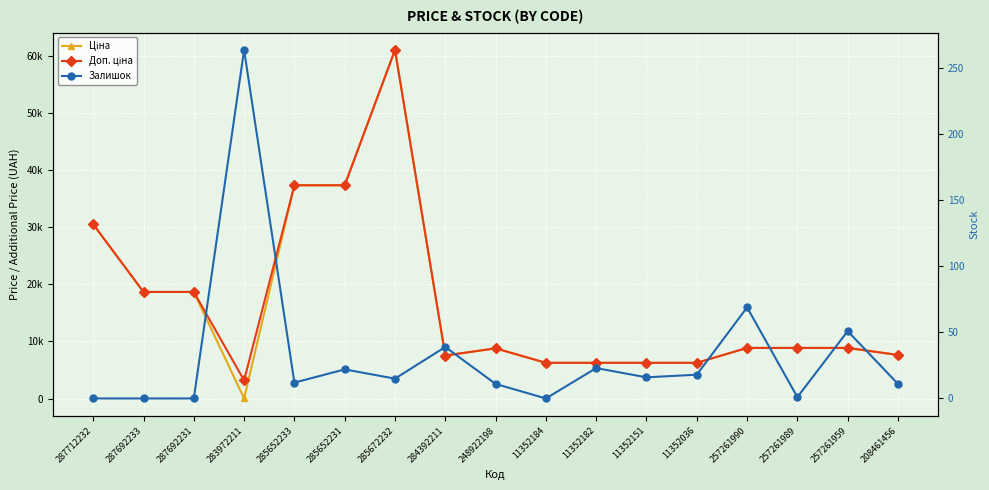

How many lines are shown in the chart?

3